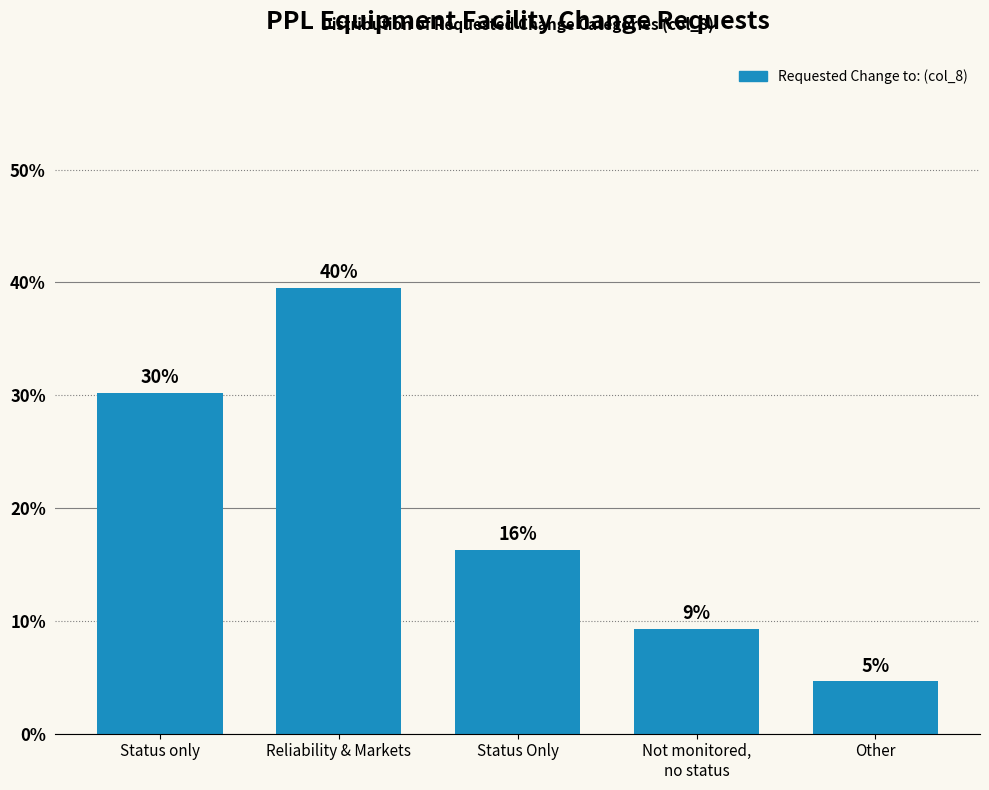

What is the sum of the values at Status only and Reliability & Markets?

69.8